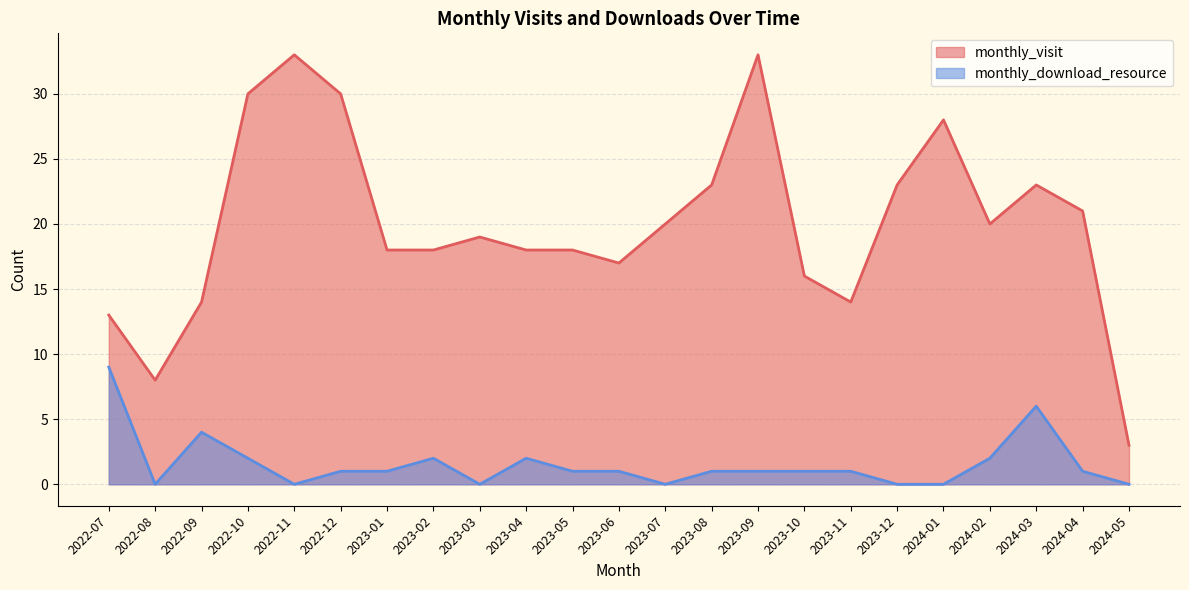

The monthly_visit series shows 6 at 2024-02. True or false?

False